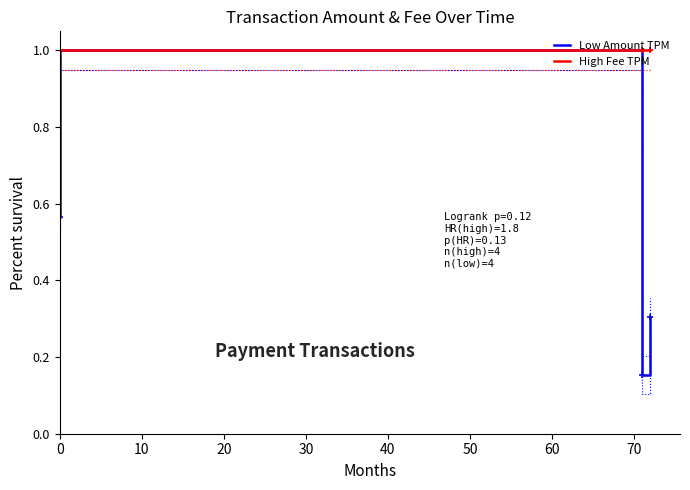

Rank the series at 0 from lowest to highest value.

Low Amount TPM, High Fee TPM